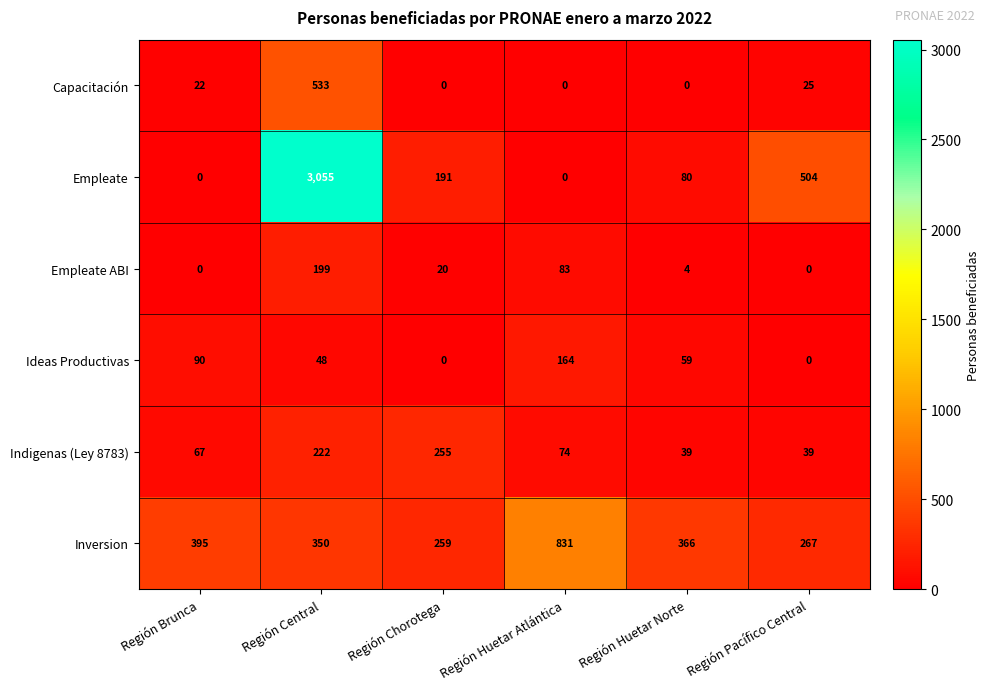

How many categories are shown in the chart?

6